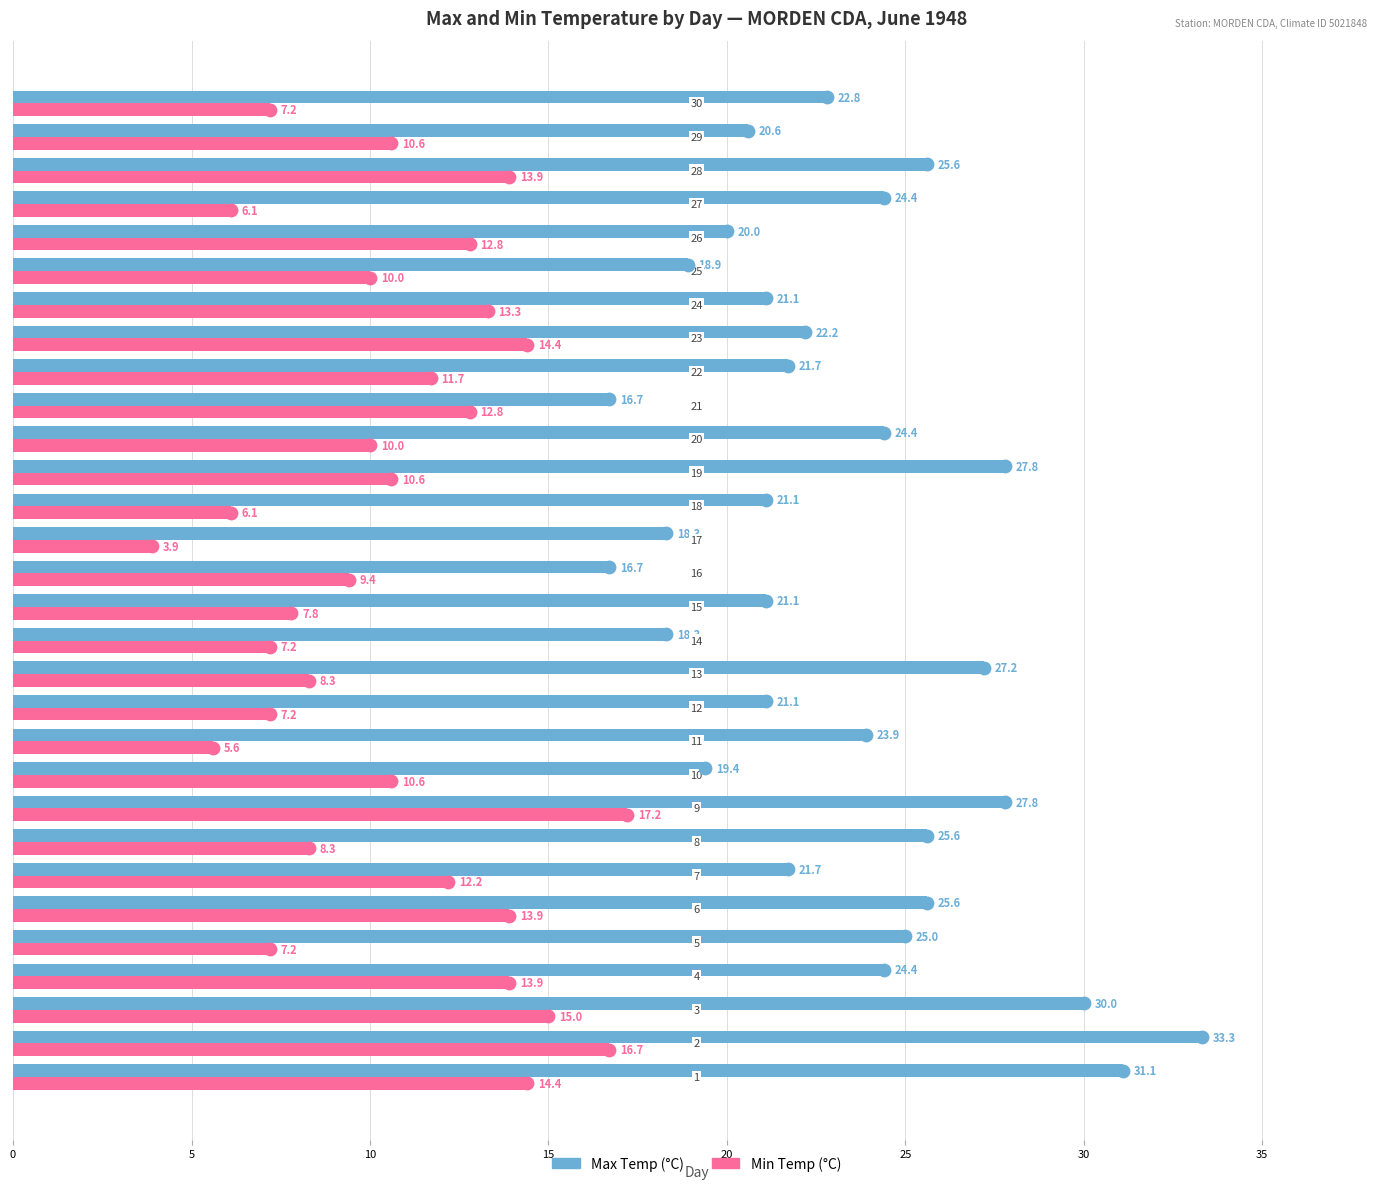

Which series contains the lowest Y value?

Min Temp (°C)